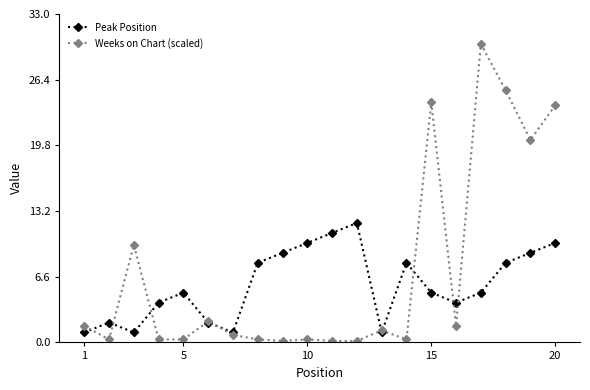

Does the chart have visible grid lines?

No